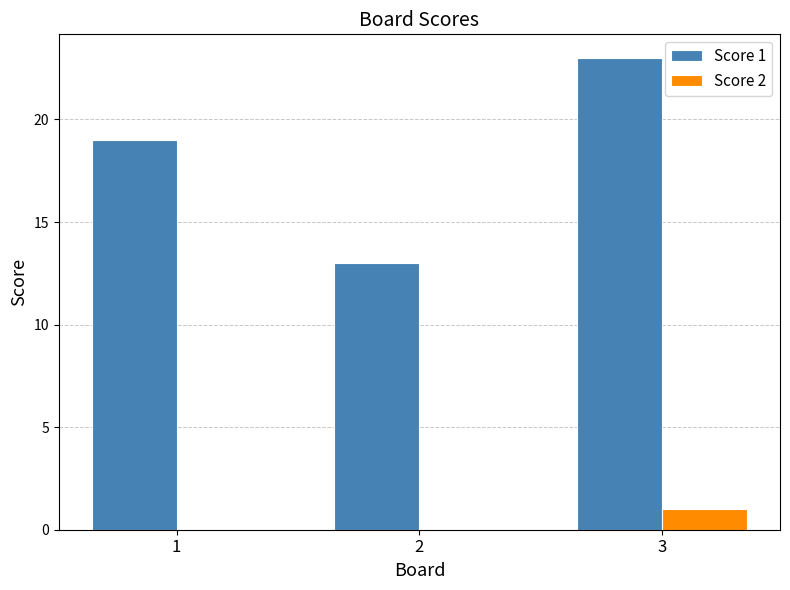

Between 1 and 2, which series saw the biggest shift?

Score 1